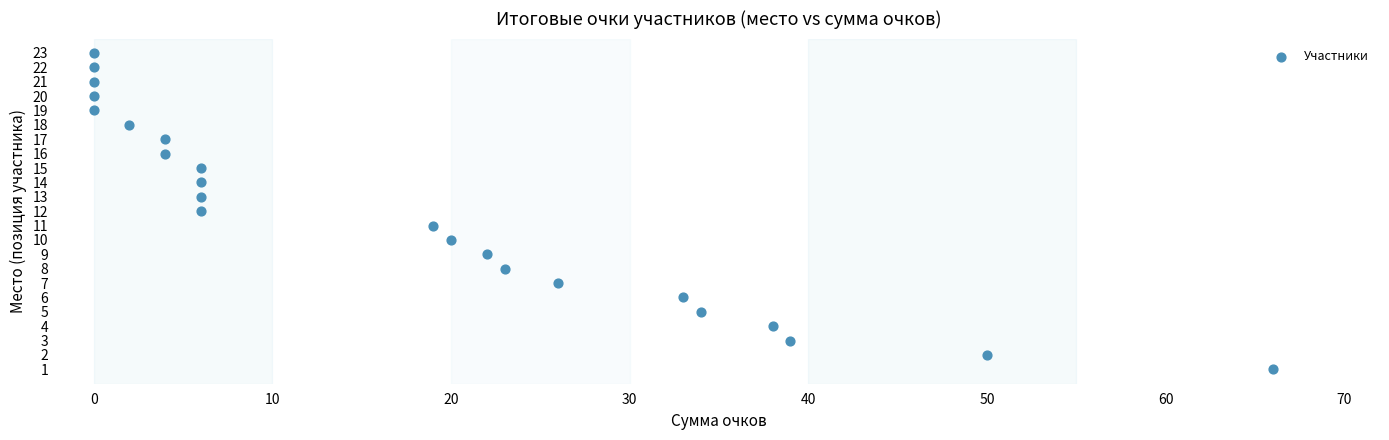

What is the range of Y values (max minus min)?

22